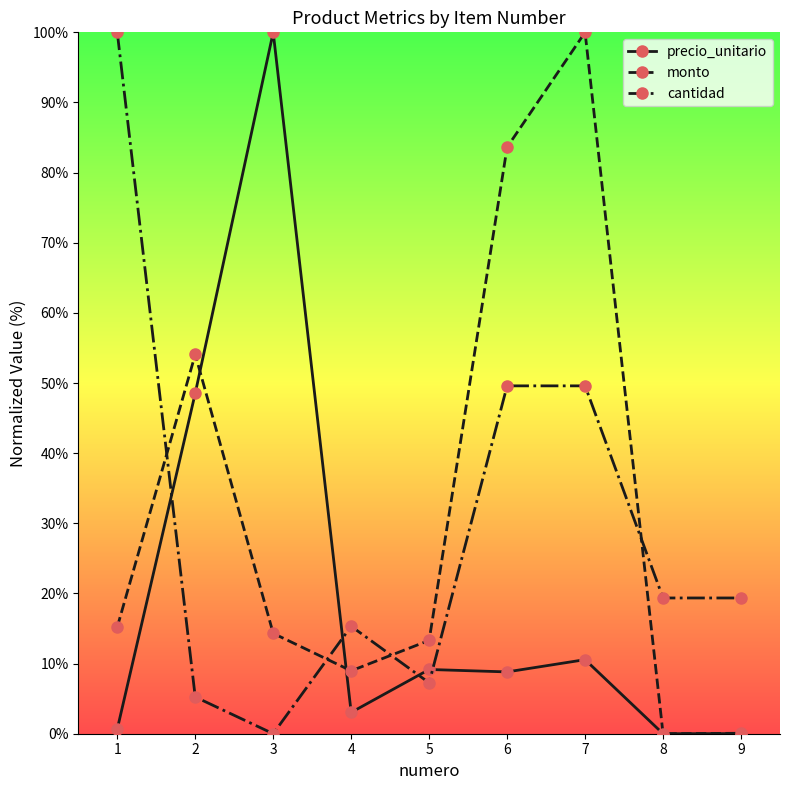

Where do cantidad and monto first cross each other?

1 and 2